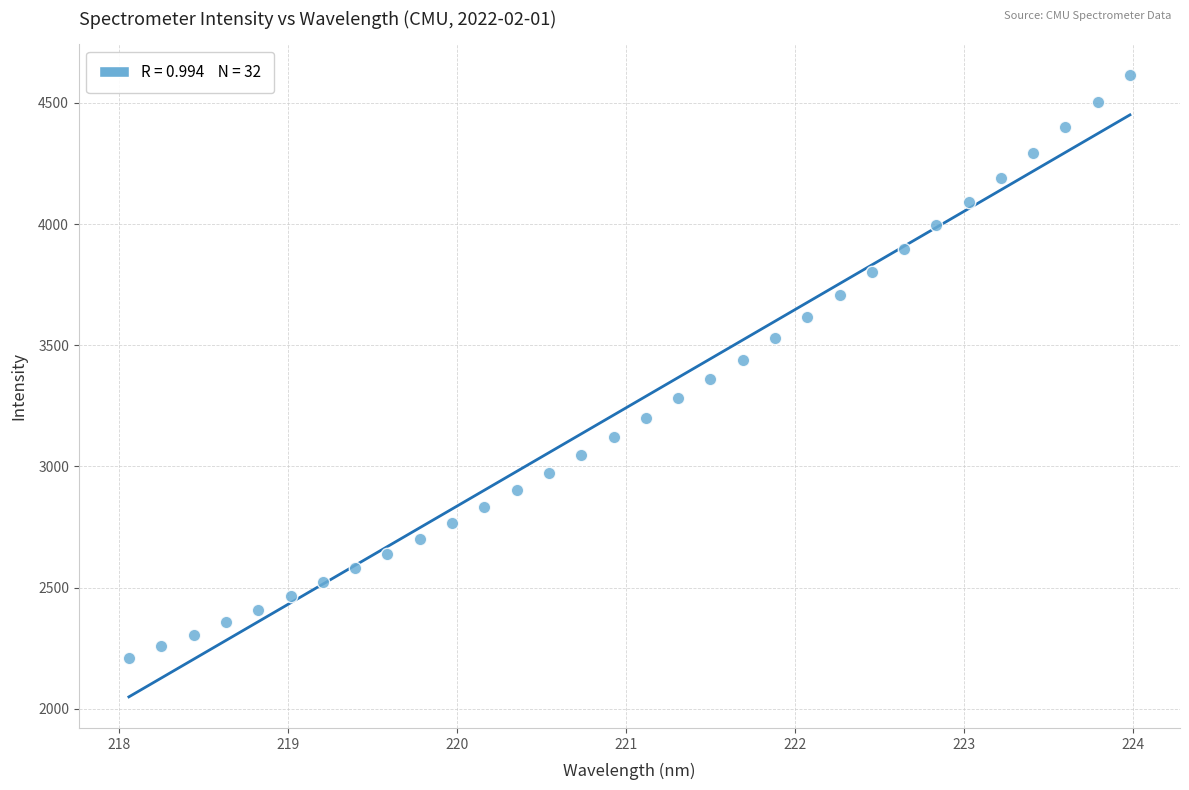

What is the range of X values (max minus min)?

5.9